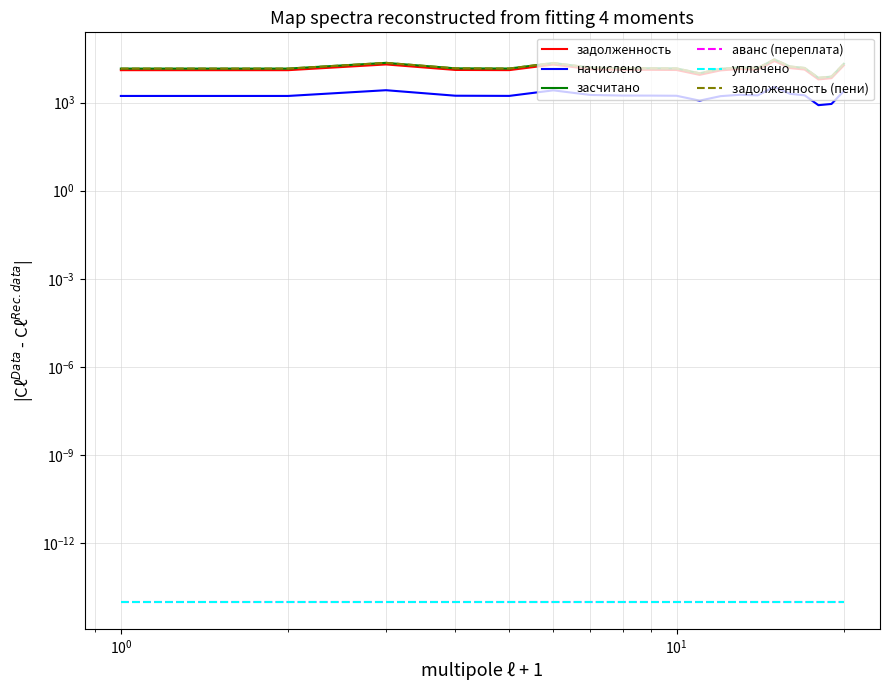

What is the maximum value shown in the chart?

29605.5